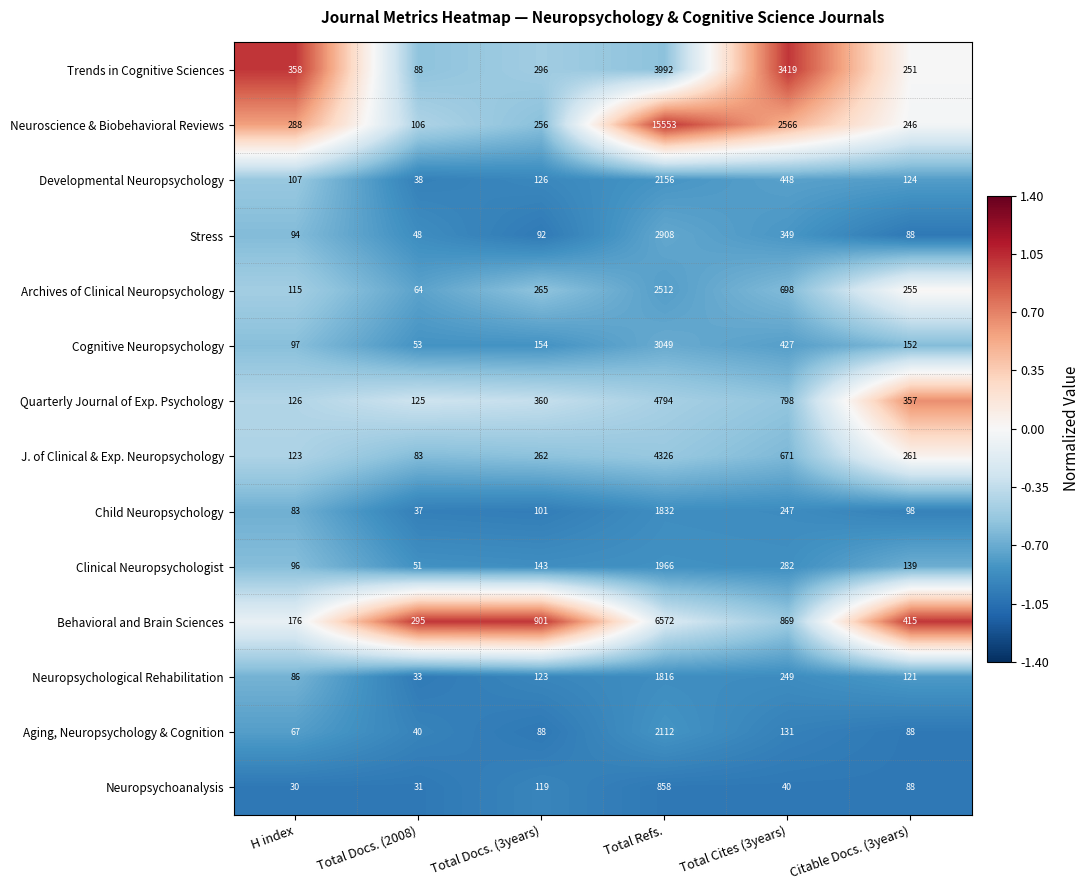

The value of Archives of Clinical Neuropsychology at Total Refs. is 2512. True or false?

True